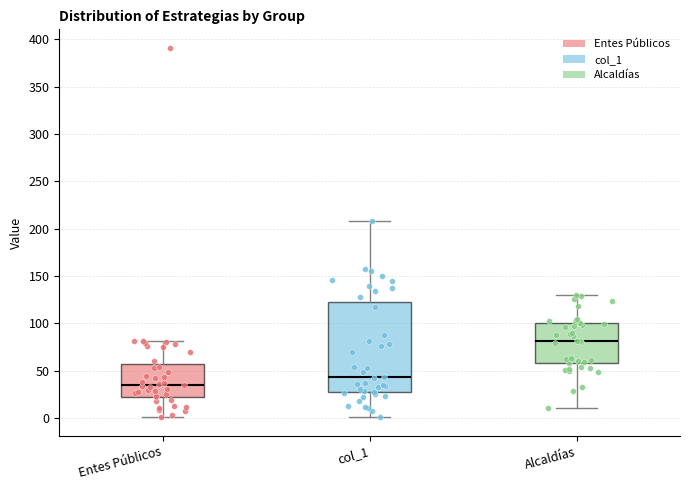

Where is the upper edge of the box for col_1 on the y-axis? The values are not printed on the chart, so give them approximately, as read against the axis.

125